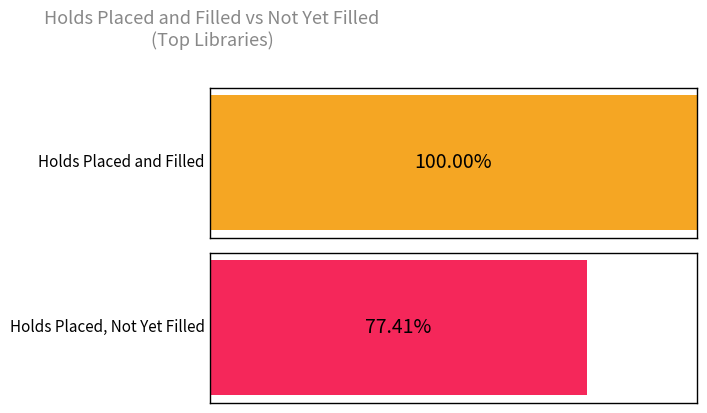

What are all the series names shown in the legend?

Holds Placed and Filled, Holds Placed, Not Yet Filled